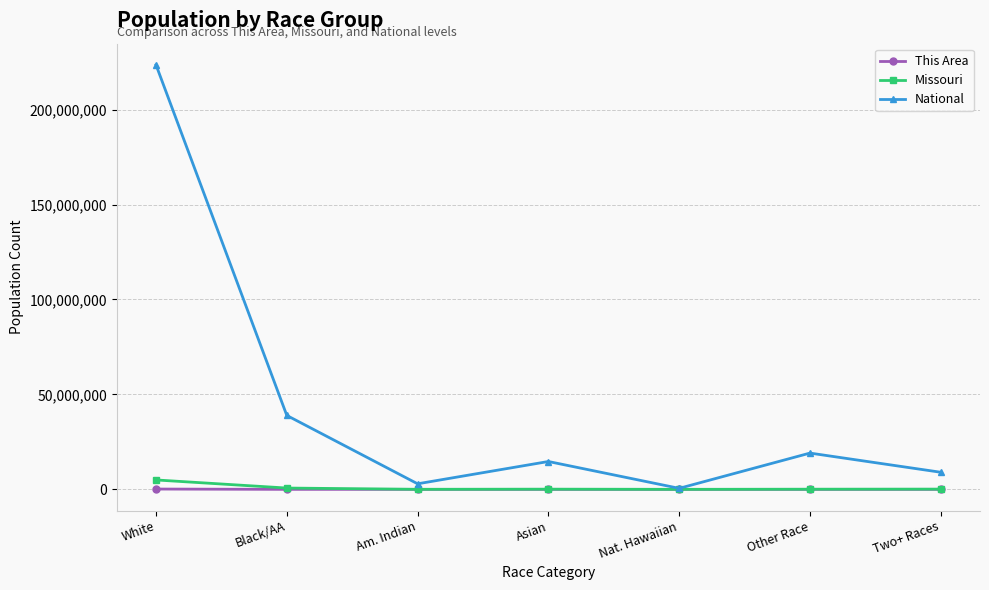

Which series has the largest total across all categories?

National